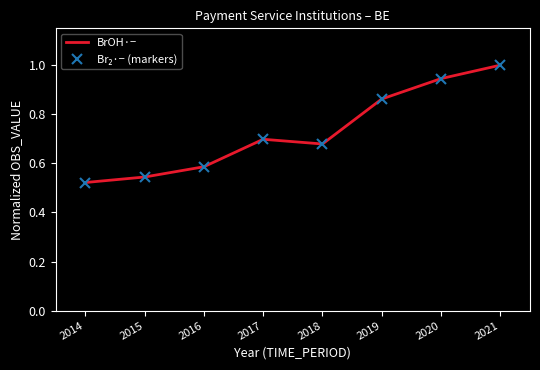

What is the approximate value of Br₂·− (markers) at 2015?

0.5